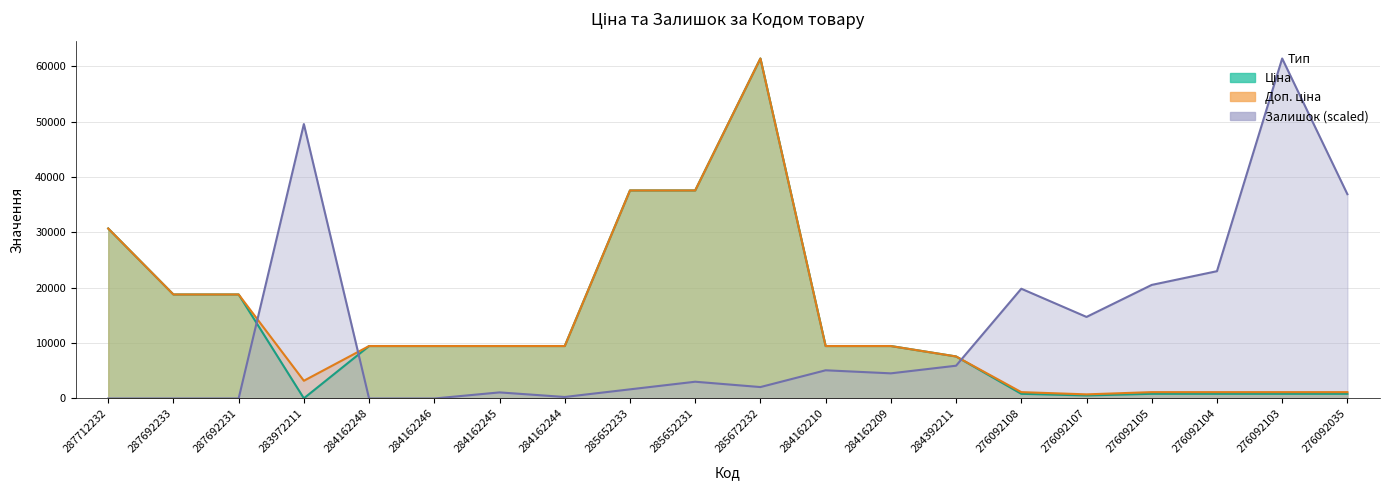

How many data points in Ціна are above 9480?

12